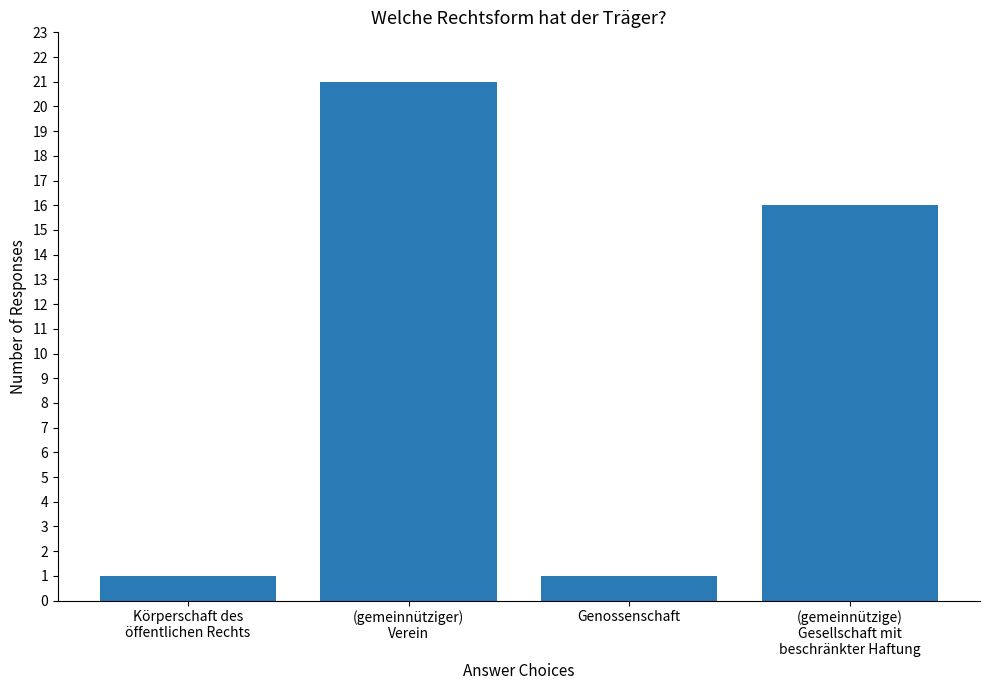

What is the label of the 2nd bar from the left?

(gemeinnütziger)
Verein